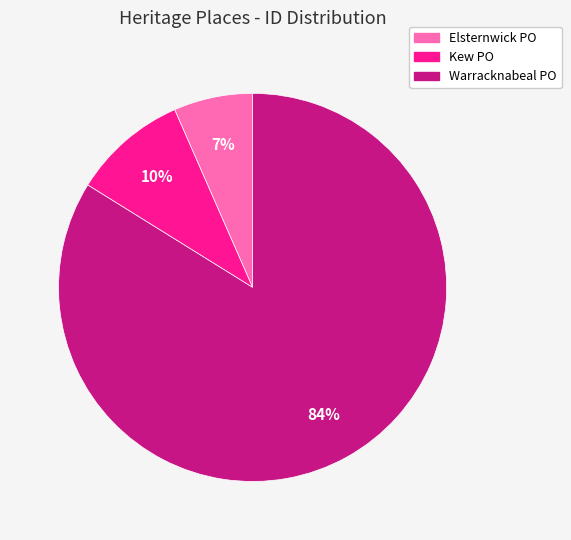

Is there any slice that represents more than half of the pie?

Yes